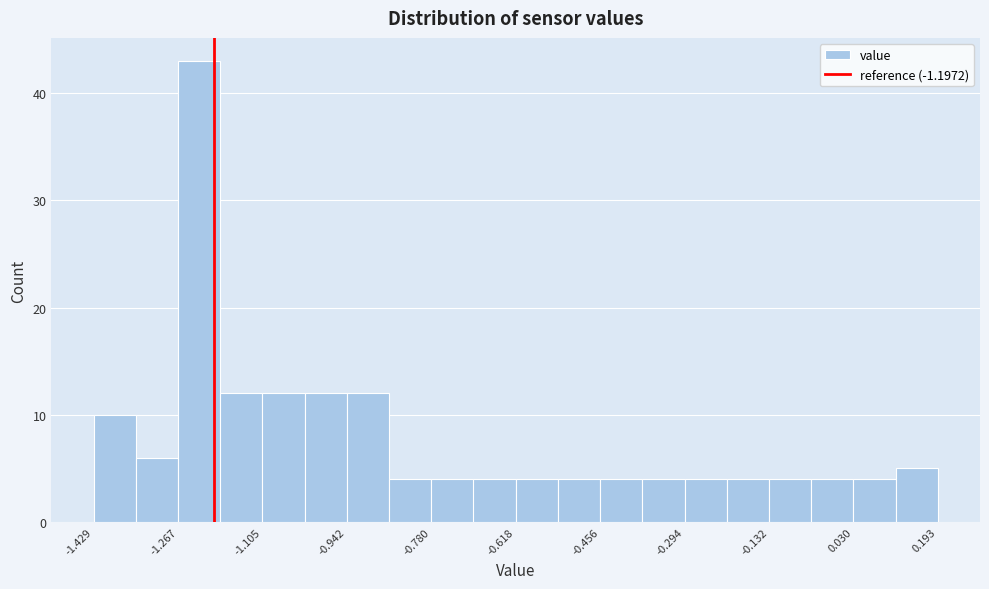

What is the height of the bar covering -0.54 to -0.46 on the x-axis? Neither the bar edges nor the heights are printed on the chart, so give them approximately, as read against the axes.

4